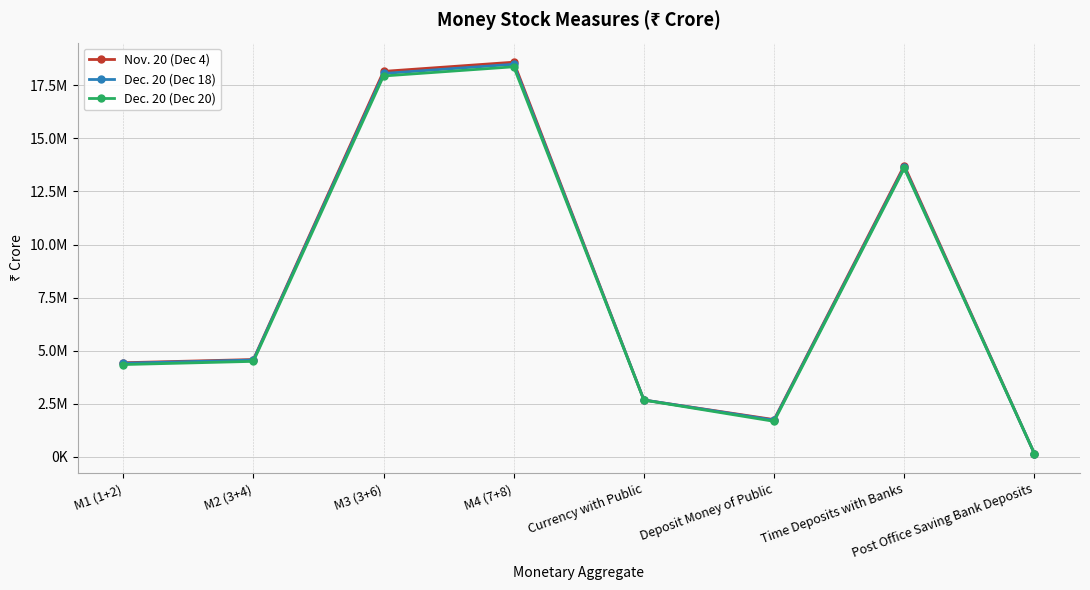

Is the value of Dec. 20 (Dec 20) at M1 (1+2) greater than the value of Nov. 20 (Dec 4) at Post Office Saving Bank Deposits?

Yes